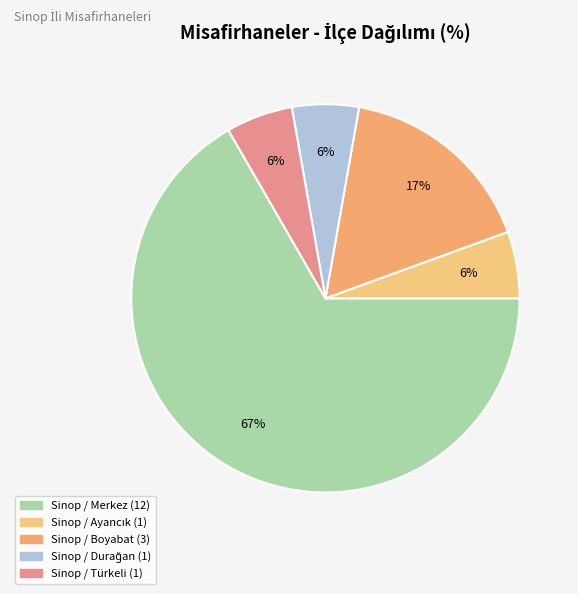

Which slice represents more than half of the pie?

Sinop / Merkez